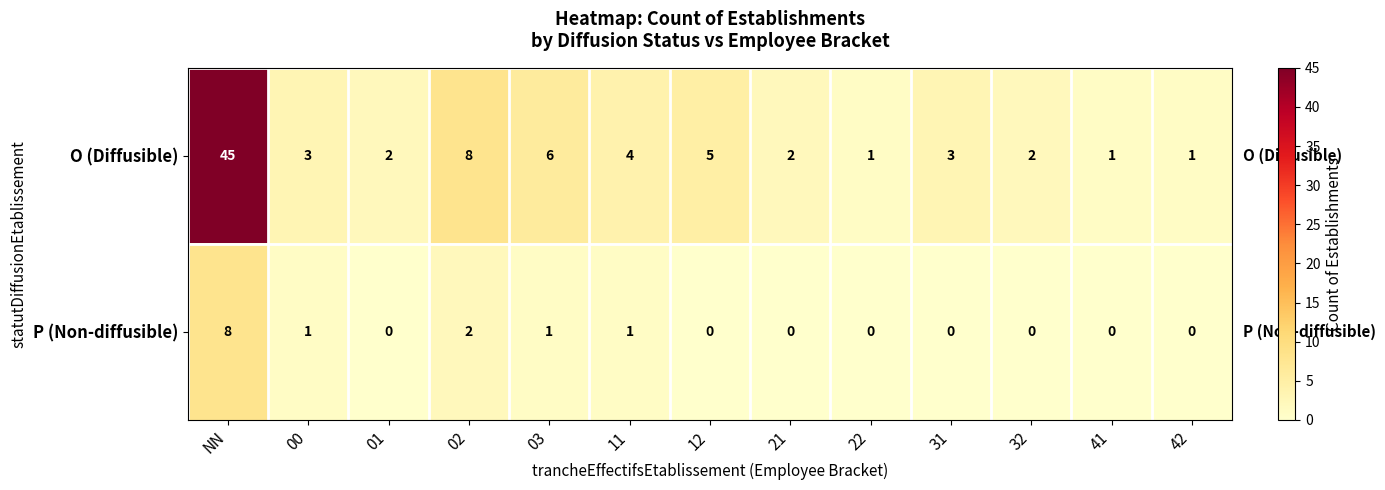

What is the spread (max minus min) of values at 22?

1